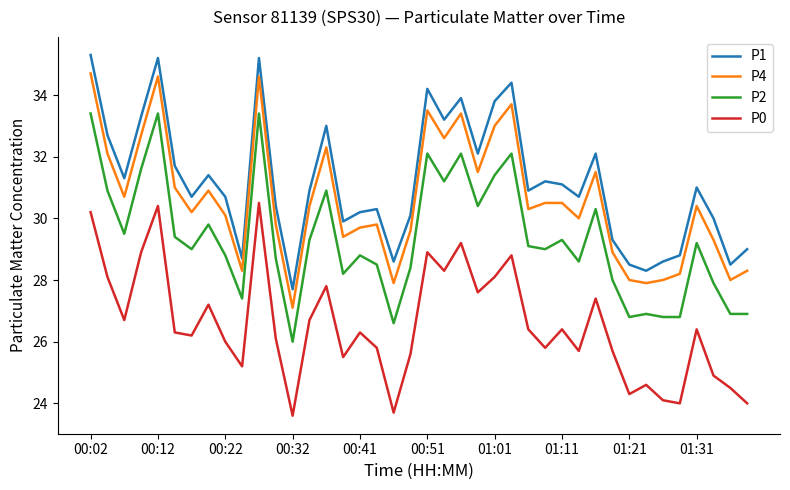

How many lines are shown in the chart?

4